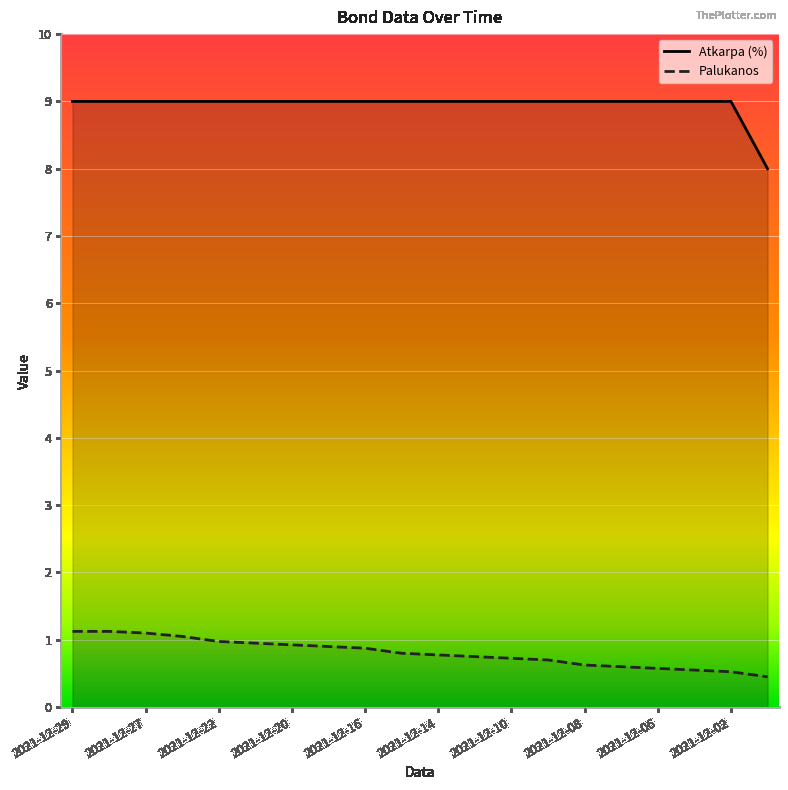

True or false: Palukanos and Atkarpa (%) intersect in this chart.

False